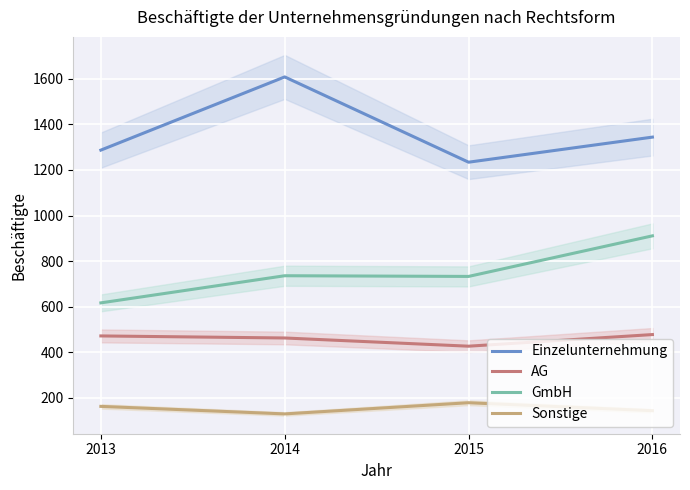

At how many categories does at least one series exceed 1045?

4